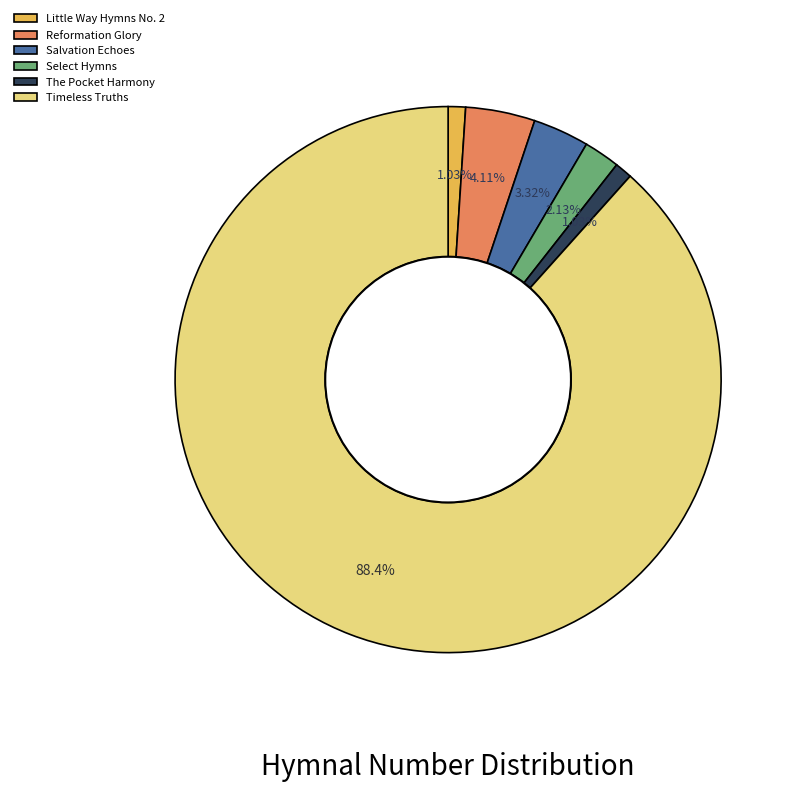

Combined, do Reformation Glory and Timeless Truths account for over 50%?

Yes